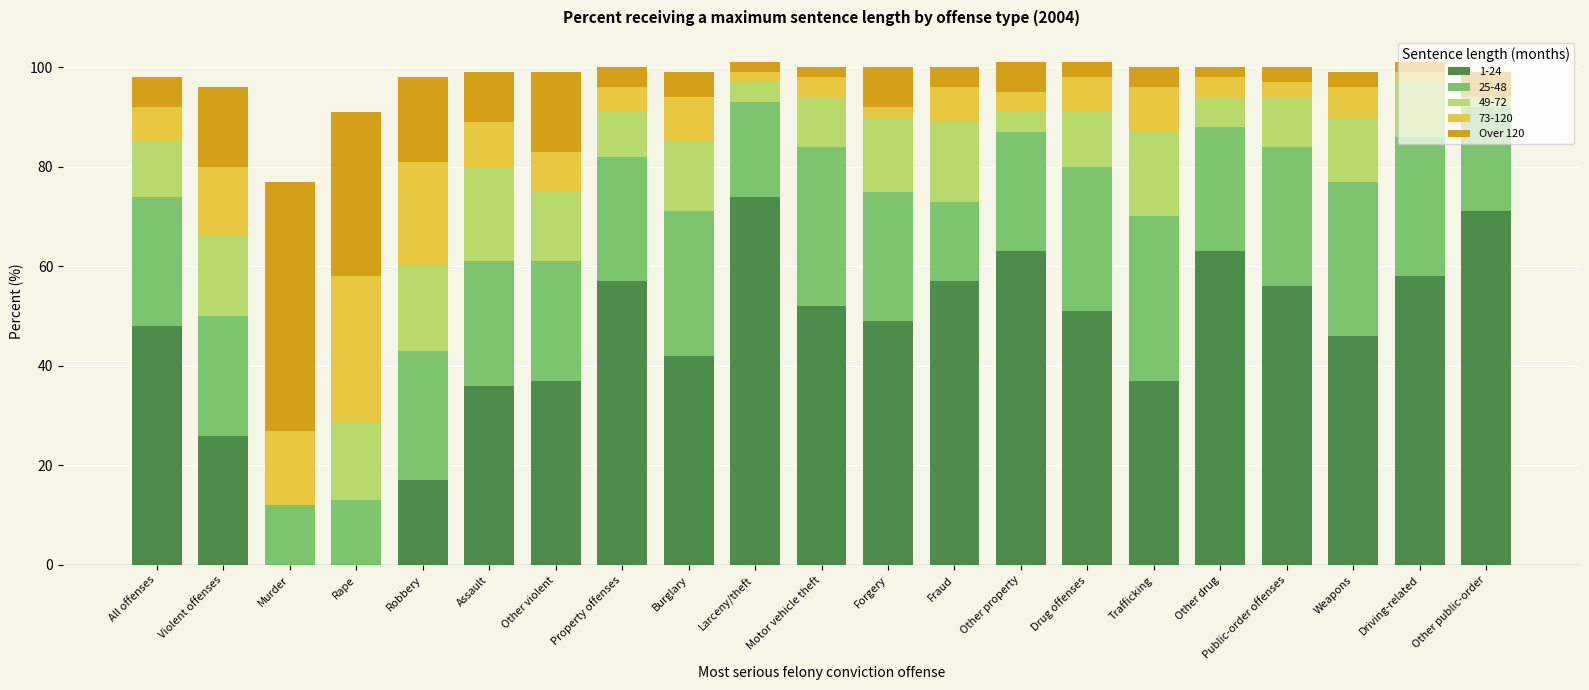

What is the total value across all series at Other violent?

99